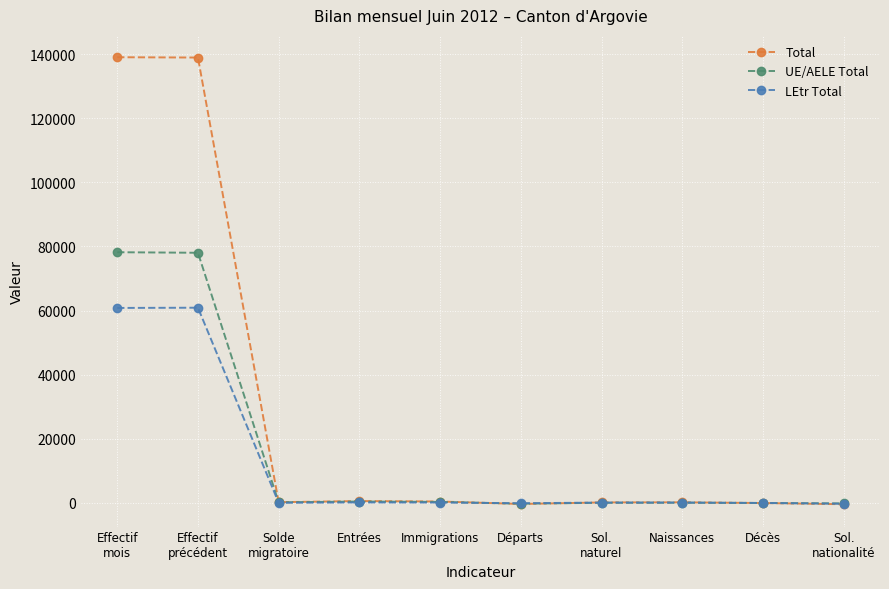

How many distinct data groups are displayed?

3